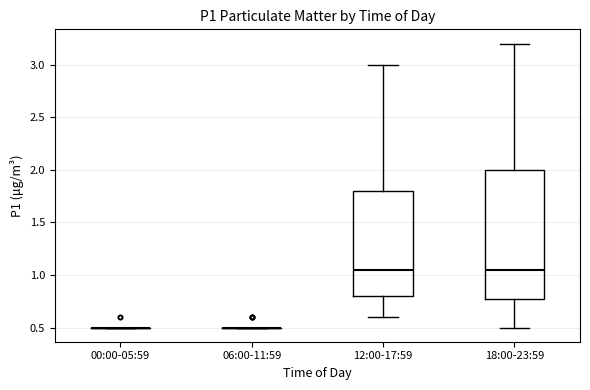

Comparing the boxes themselves (not the whiskers), which one is the tallest?

18:00-23:59